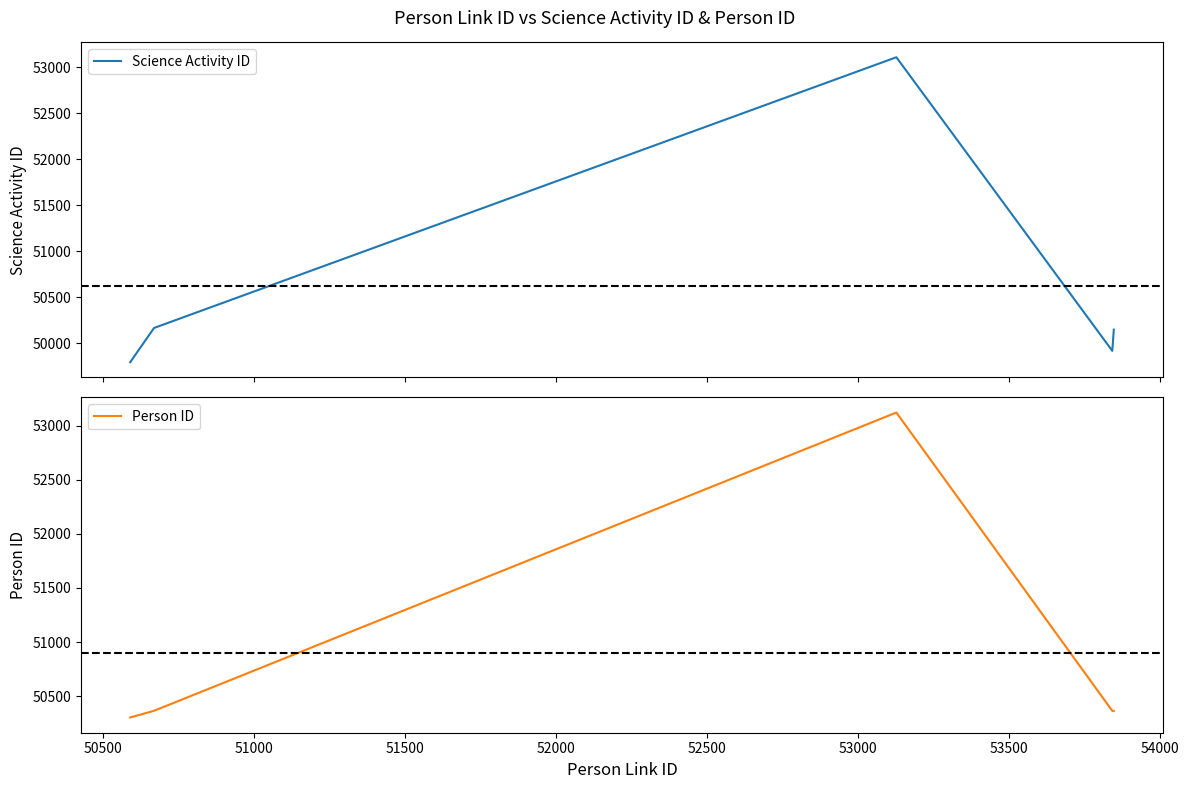

Is this an area chart (filled region under the line)?

No